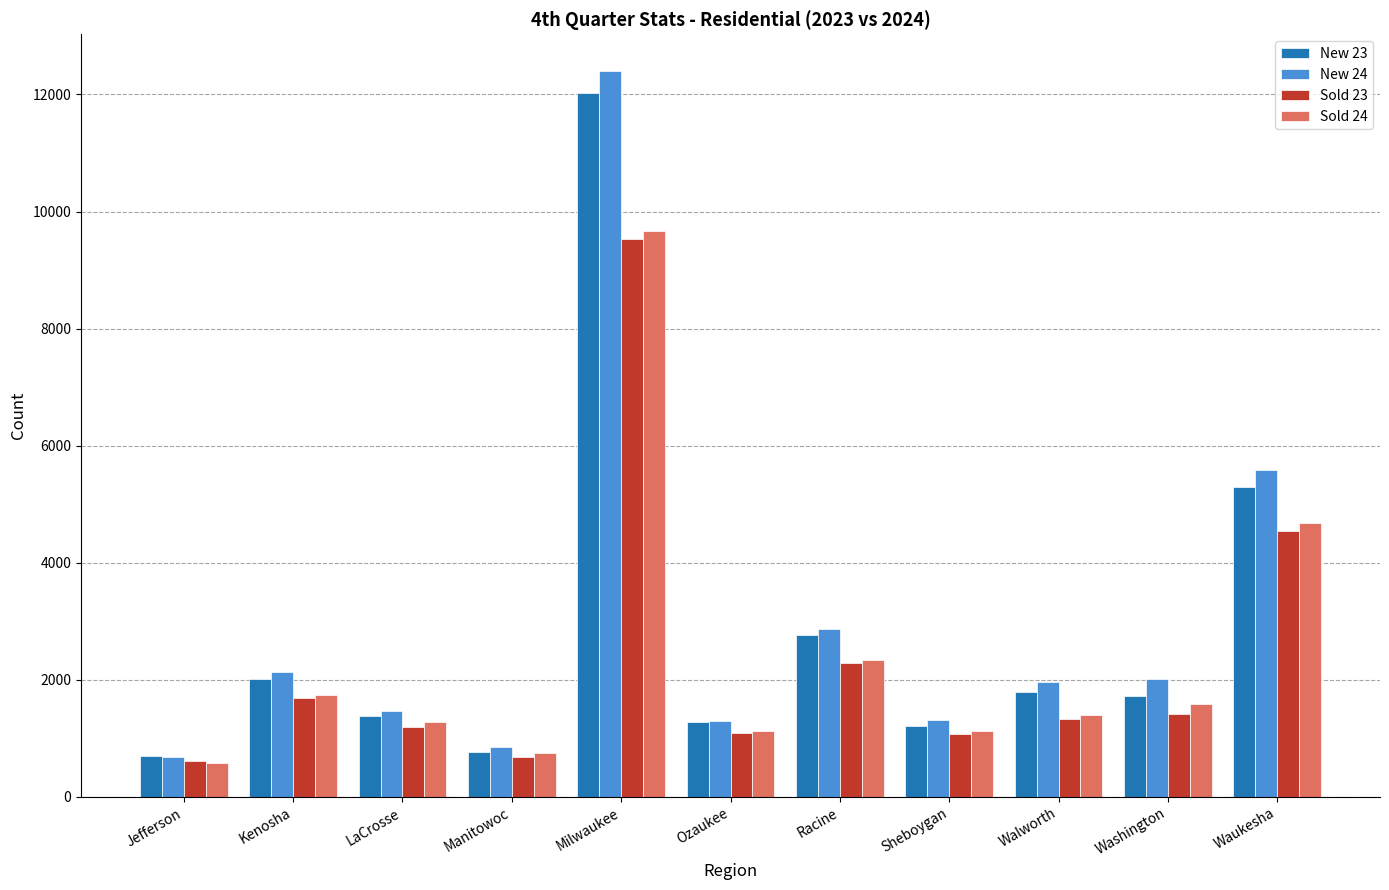

Which series changed the most between Jefferson and Sheboygan?

New 24